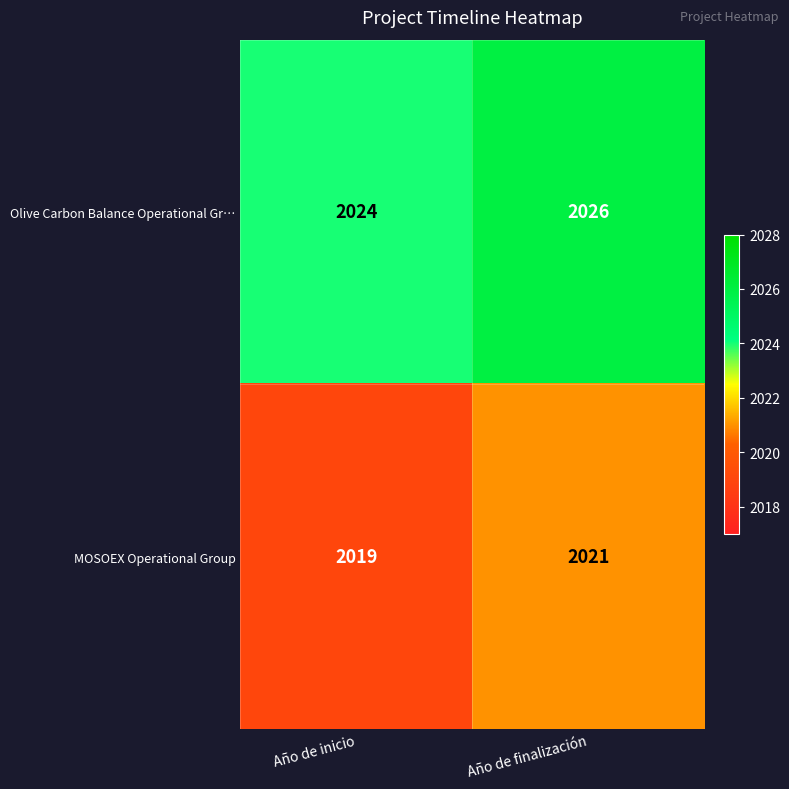

Where is MOSOEX Operational Group nearest to the value 2020?

Año de inicio